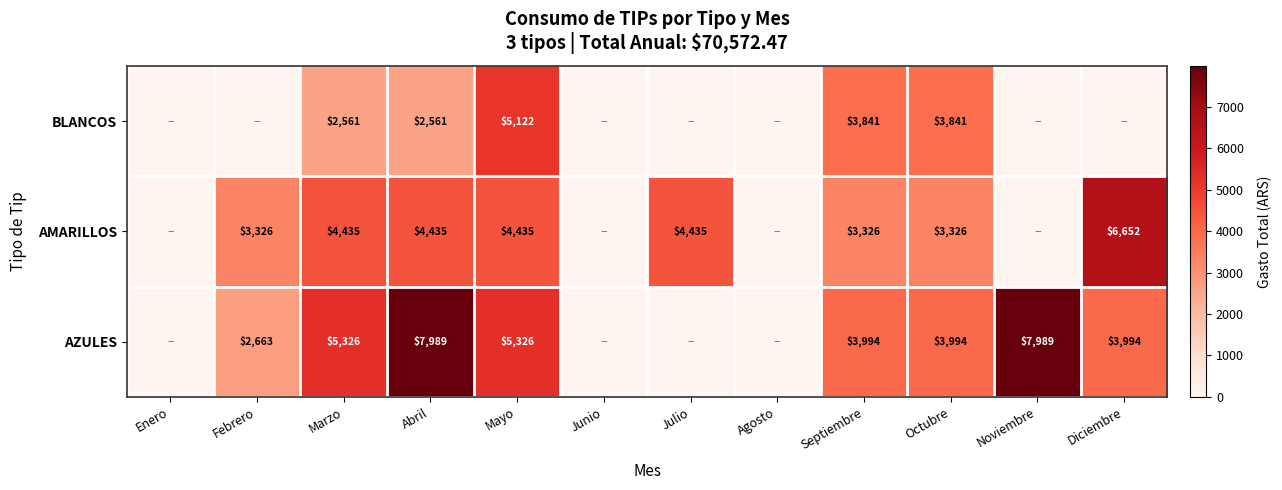

What is the difference between the highest and lowest values at Septiembre?

668